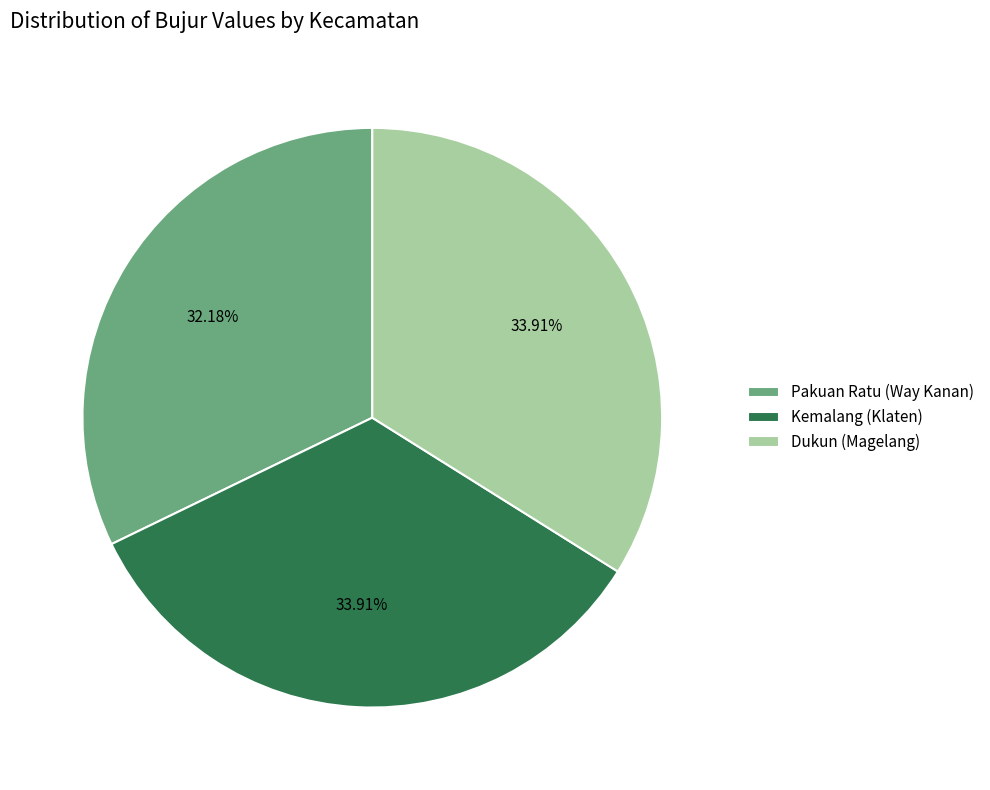

How many segments does this pie chart have?

3